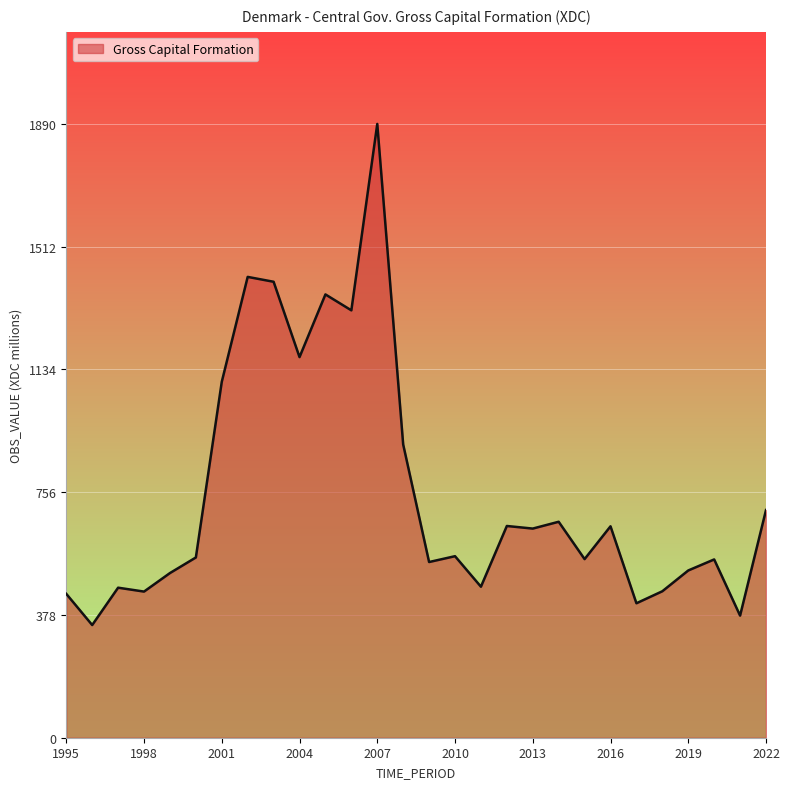

What is the greatest value displayed?

1890